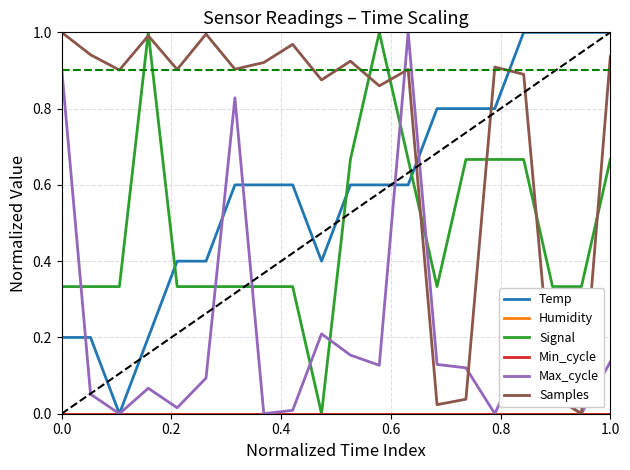

Does the chart have visible grid lines?

Yes